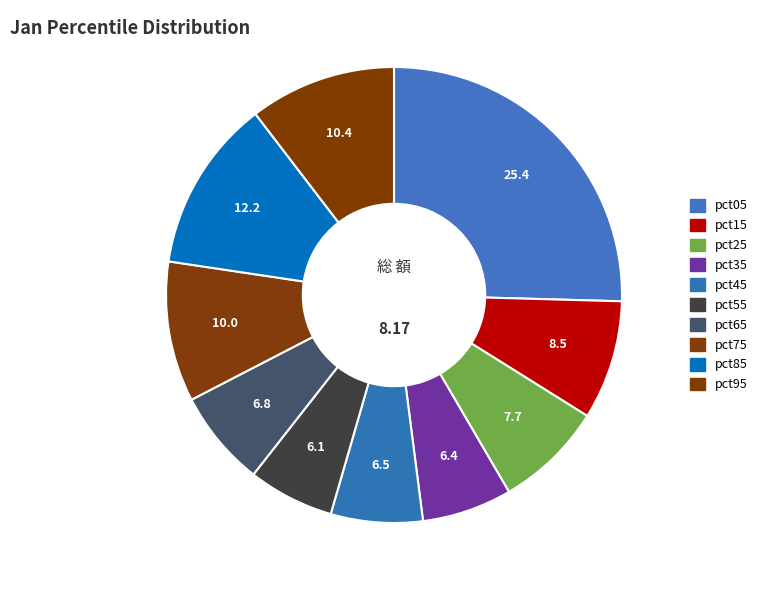

To the nearest percent, what portion does pct85 represent?

12%